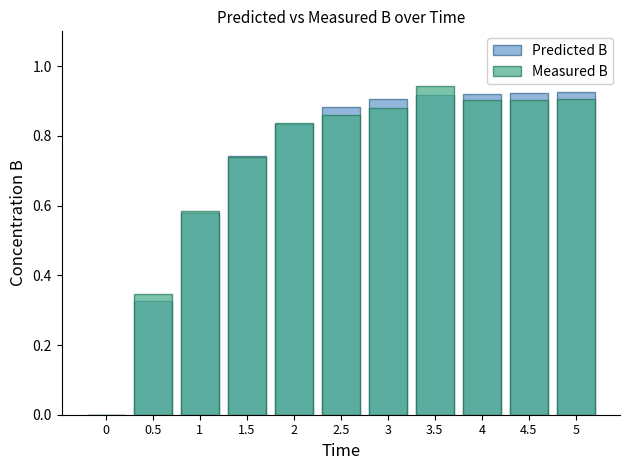

What is the difference between the maximum and minimum values in the Measured B series?

0.9